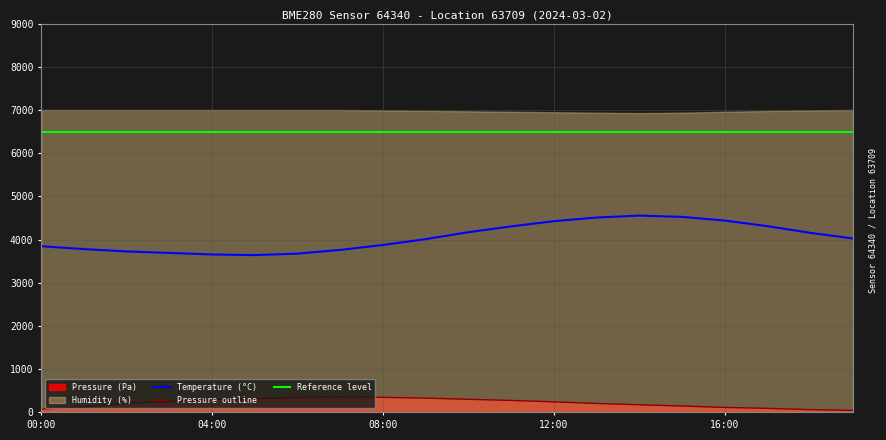

True or false: temperature and pressure cross at least once.

False